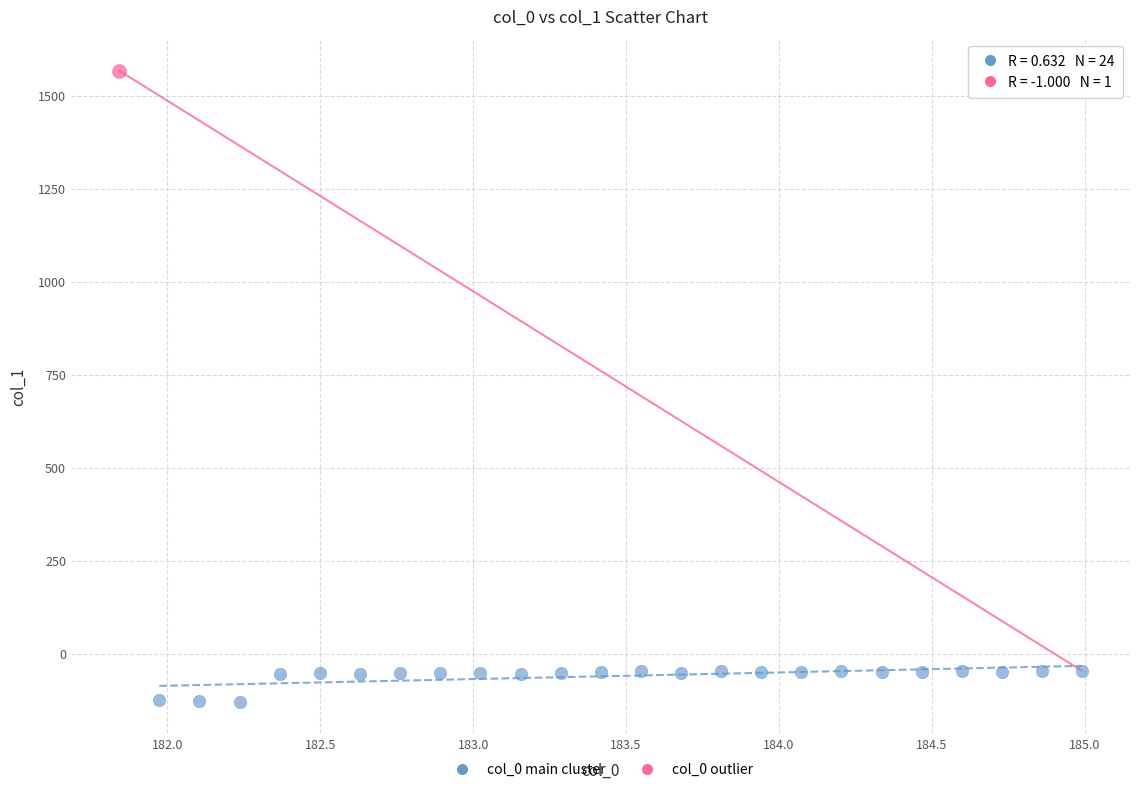

What are all the series names shown in the legend?

col_0 main cluster, col_0 outlier